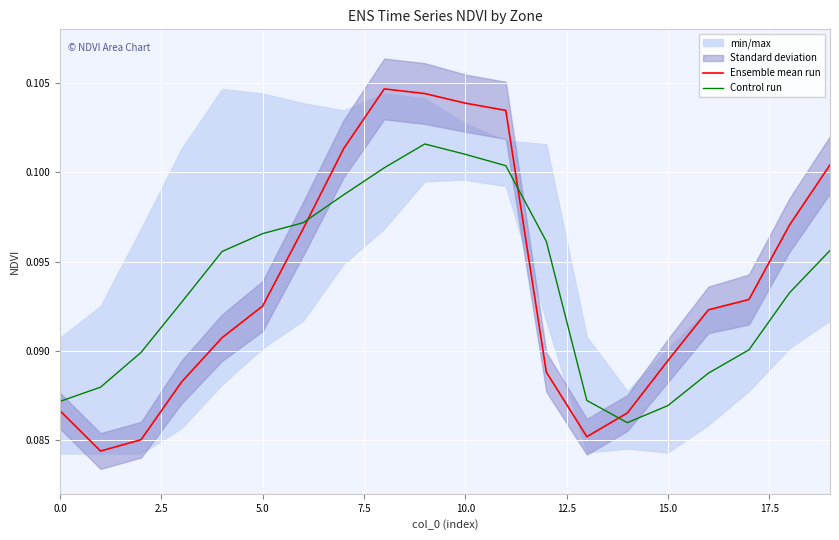

What is the sum of all Ensemble mean run values?

1.9